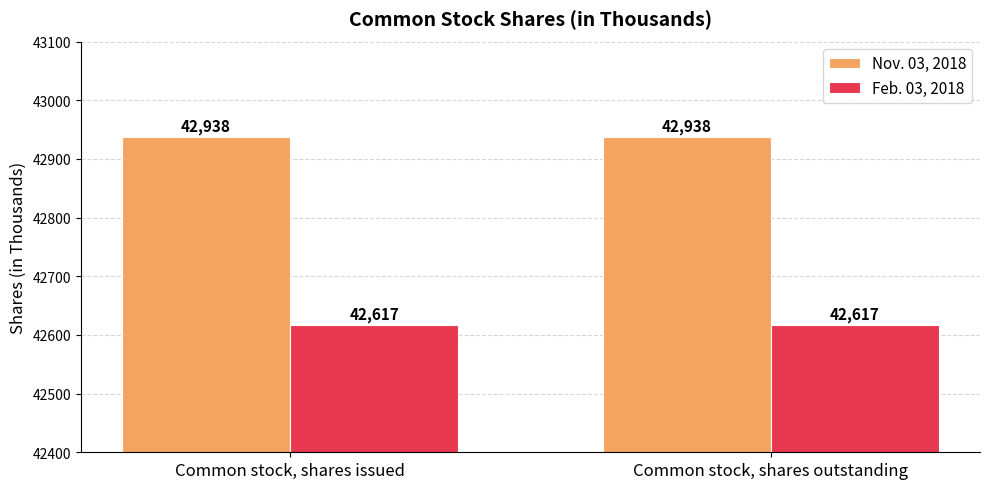

Reading left to right, what are all the values shown in this chart?

Nov. 03, 2018: 42938	42938
Feb. 03, 2018: 42617	42617